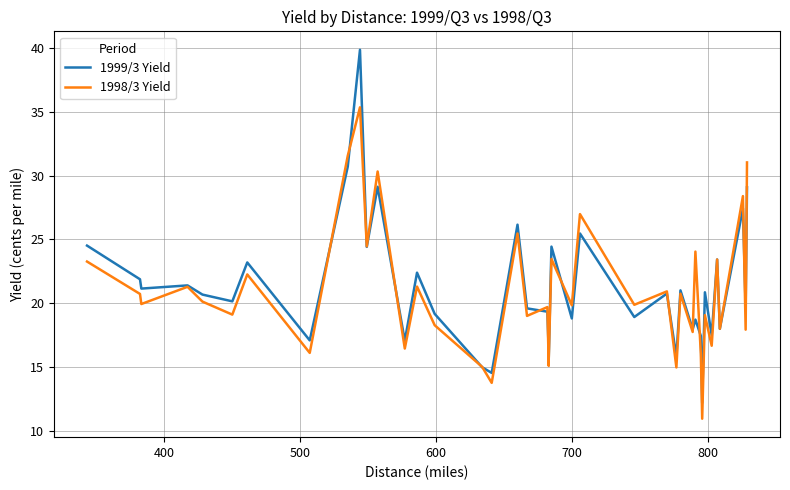

True or false: 1999/3 Yield and 1998/3 Yield cross at least once.

True